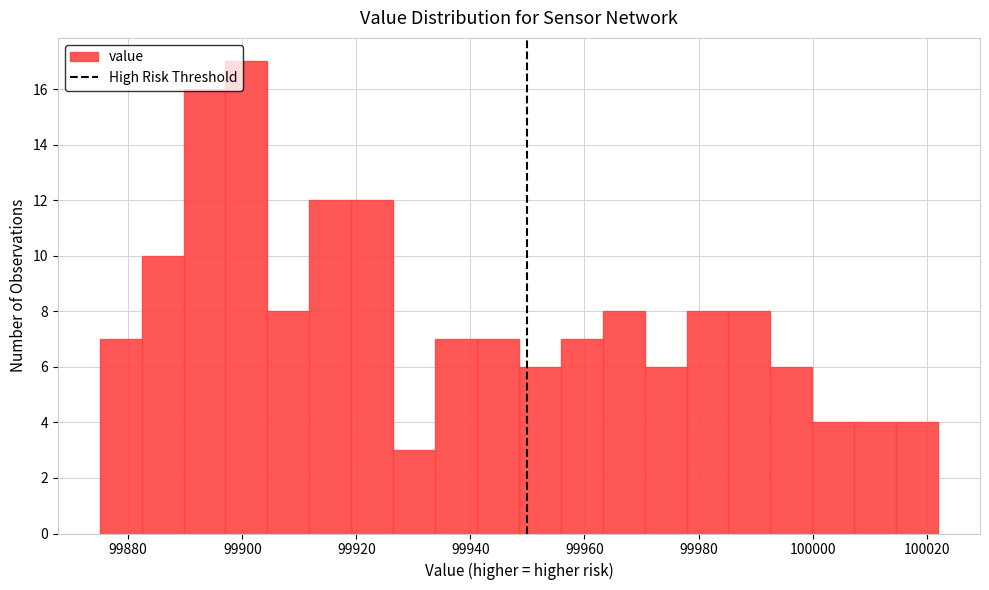

Read against the x-axis, roughly where is the centre of the tallest bar?

99900